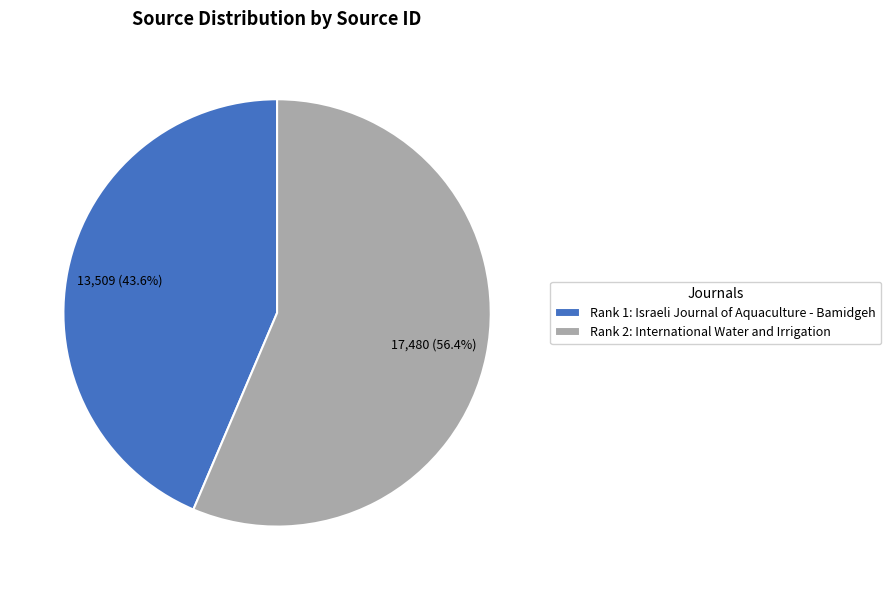

What percentage do Rank 1: Israeli Journal of Aquaculture - Bamidgeh and Rank 2: International Water and Irrigation together represent?

100.0%